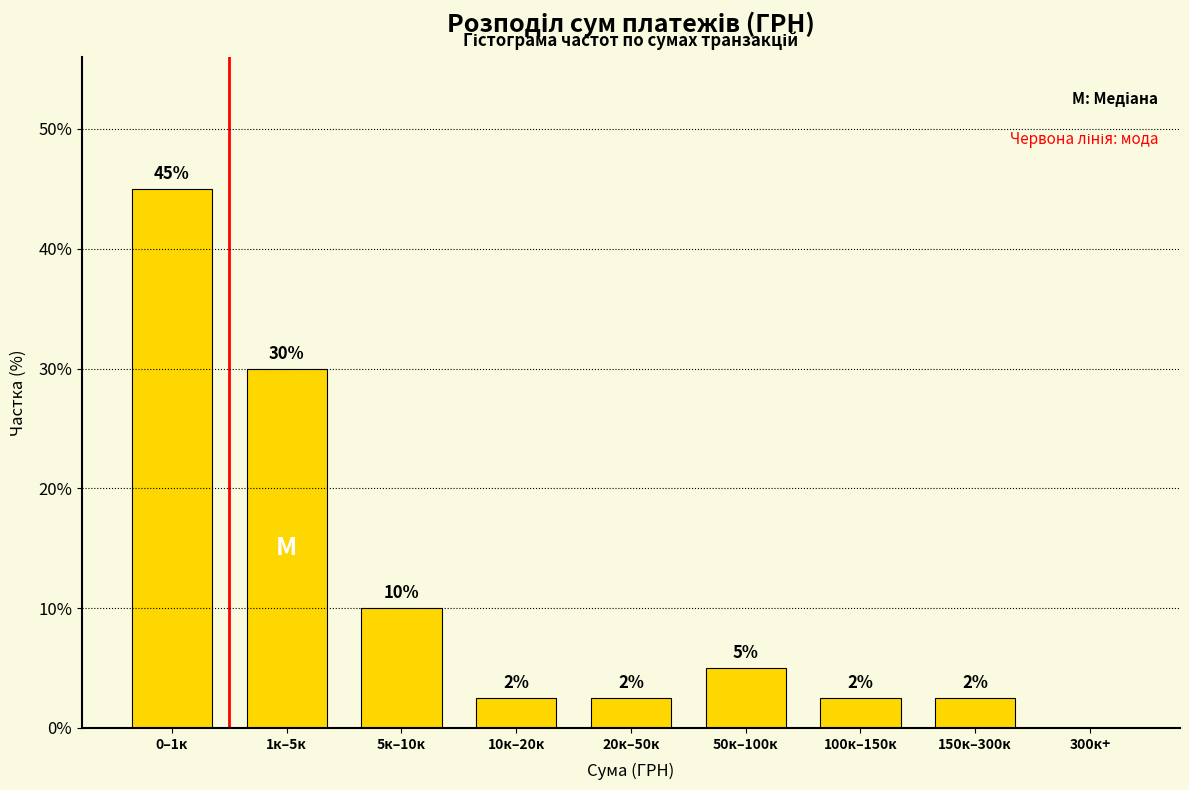

Where is the data nearest to the value 22?

1к–5к